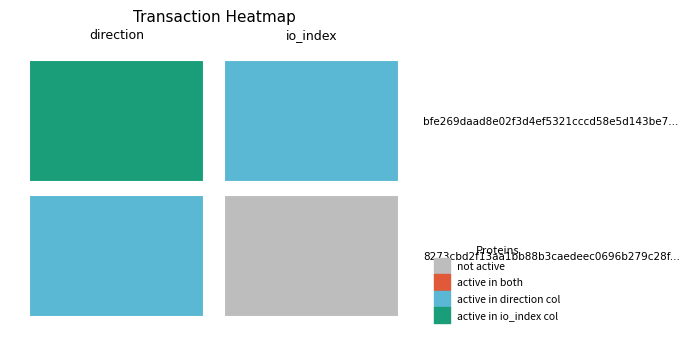

Count the number of categories in the chart.

2